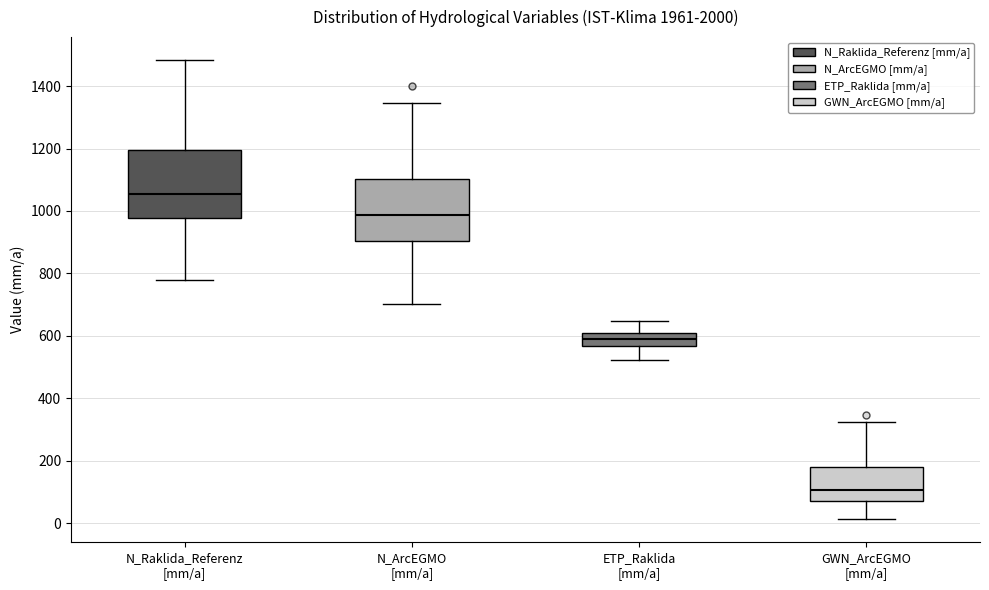

Which box has the lowest median line?

GWN_ArcEGMO [mm/a]